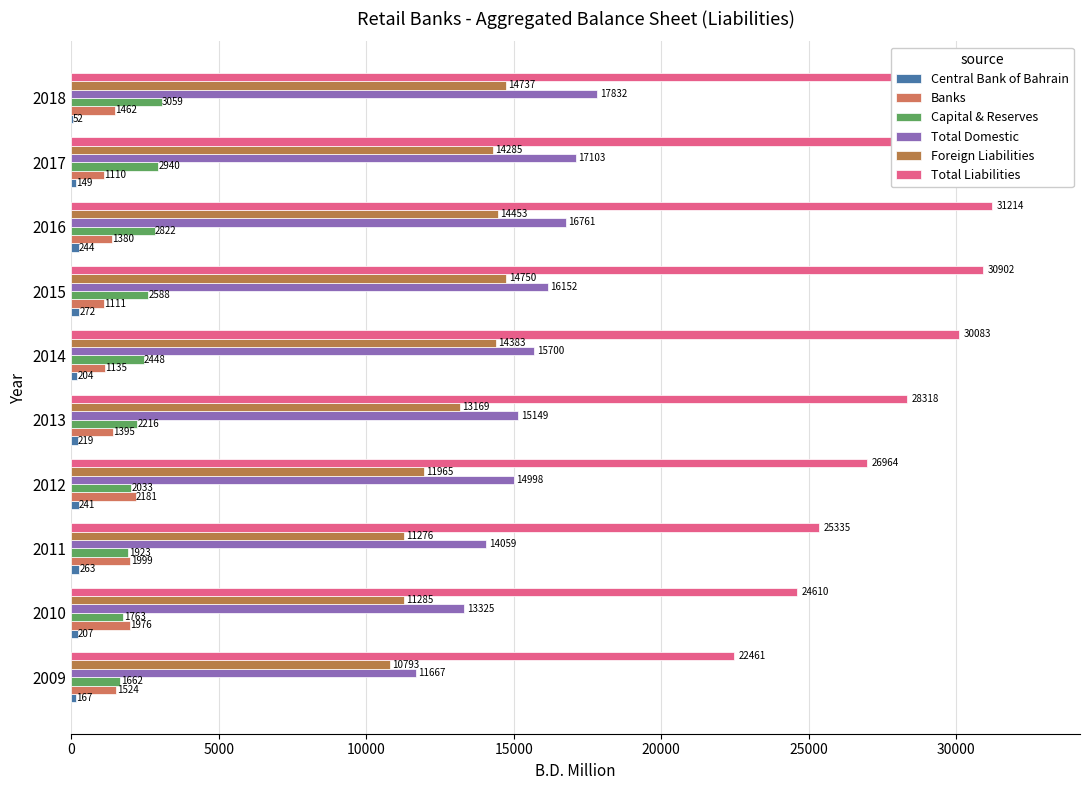

True or false: Capital & Reserves has a value of 1662.5 at 2009.

True